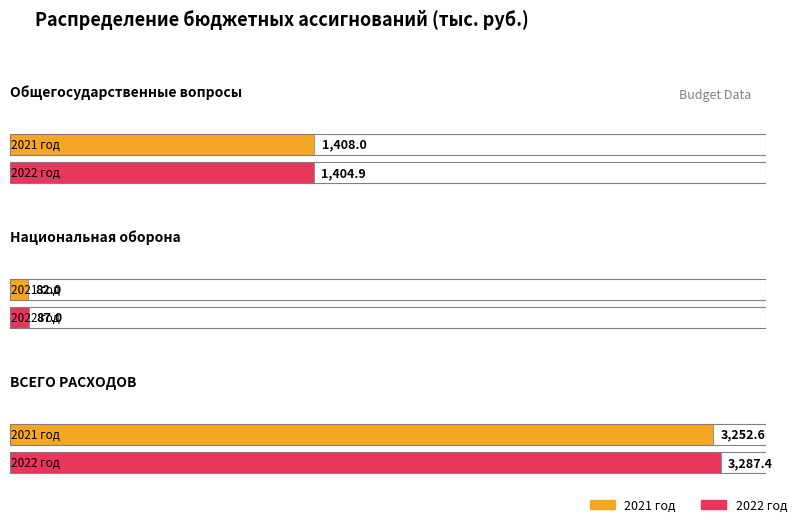

The value of 2022 год at Общегосударственные вопросы is 1404.9. True or false?

True